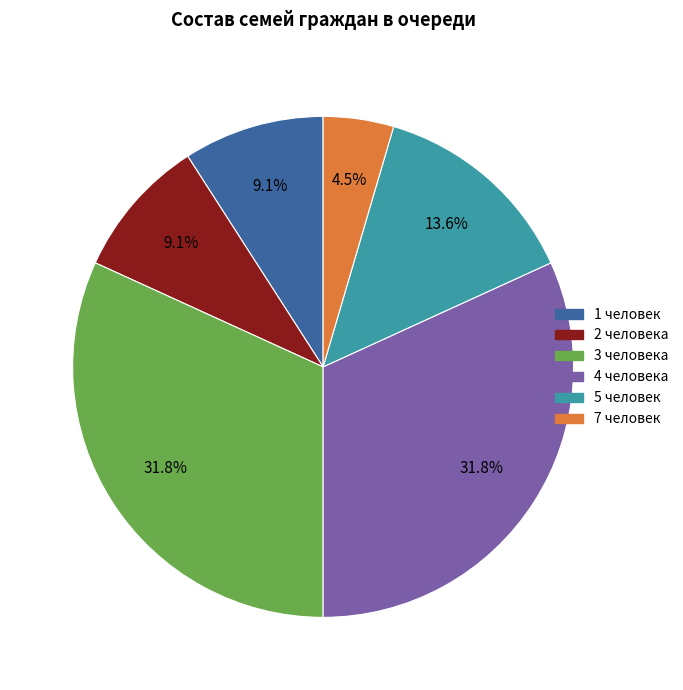

To the nearest percent, what is the difference between the largest and smallest slice percentages?

27%